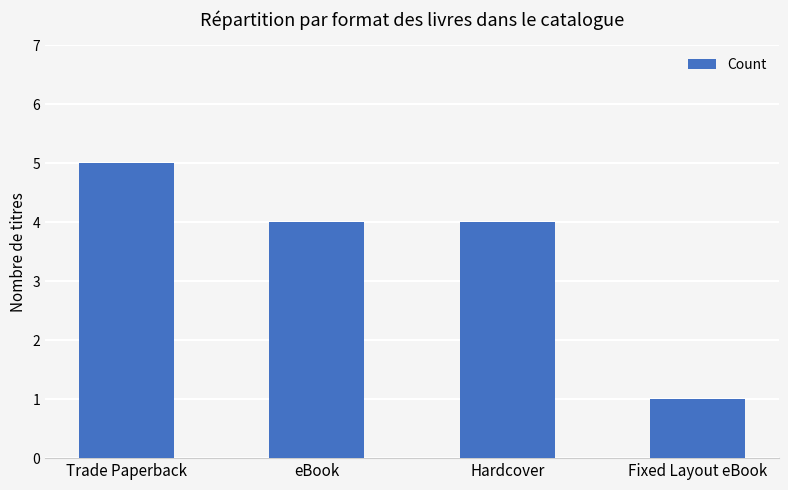

Reading left to right, transcribe all the data shown in this chart.

Trade Paperback=5	eBook=4	Hardcover=4	Fixed Layout eBook=1